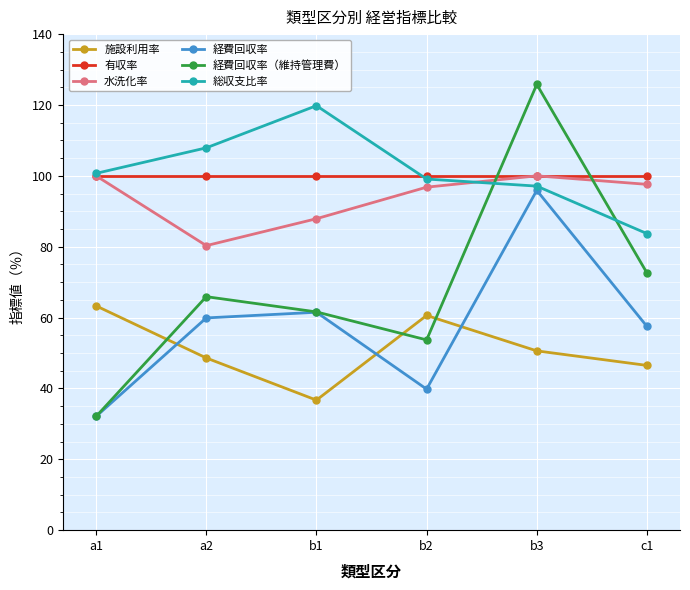

Reading left to right, transcribe all the data shown in this chart.

施設利用率: a1=63.3	a2=48.6	b1=36.7	b2=60.6	b3=50.6	c1=46.5
有収率: a1=100.0	a2=100.0	b1=100.0	b2=100.0	b3=100.0	c1=100.0
水洗化率: a1=100.0	a2=80.3	b1=87.9	b2=96.8	b3=100.0	c1=97.6
経費回収率: a1=32.1	a2=59.9	b1=61.5	b2=39.8	b3=95.9	c1=57.5
経費回収率（維持管理費）: a1=32.1	a2=65.9	b1=61.6	b2=53.7	b3=125.8	c1=72.6
総収支比率: a1=100.7	a2=107.9	b1=119.8	b2=99.1	b3=97.1	c1=83.7